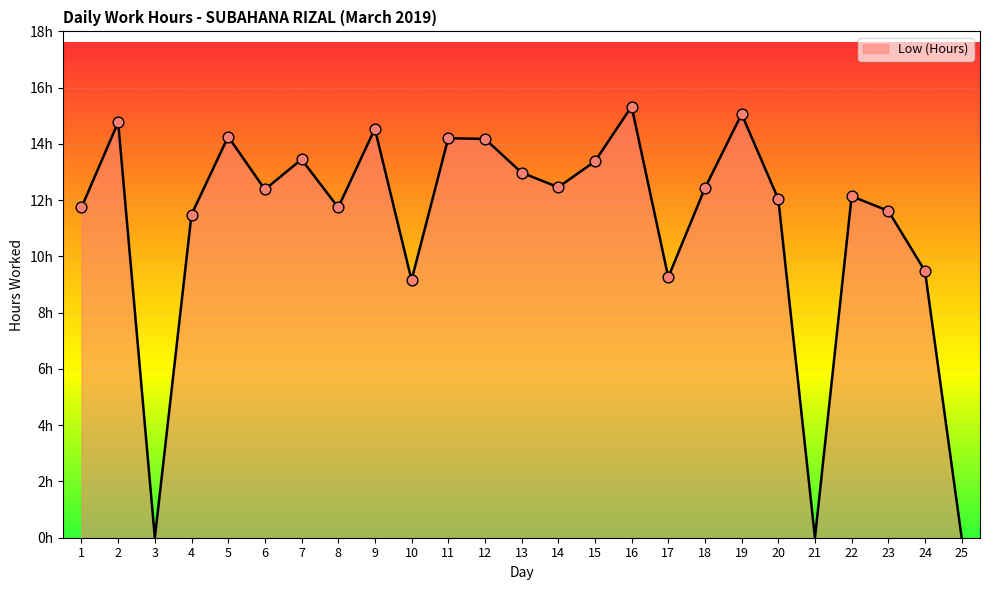

What is the change in value from 14 to 15?

+0.9